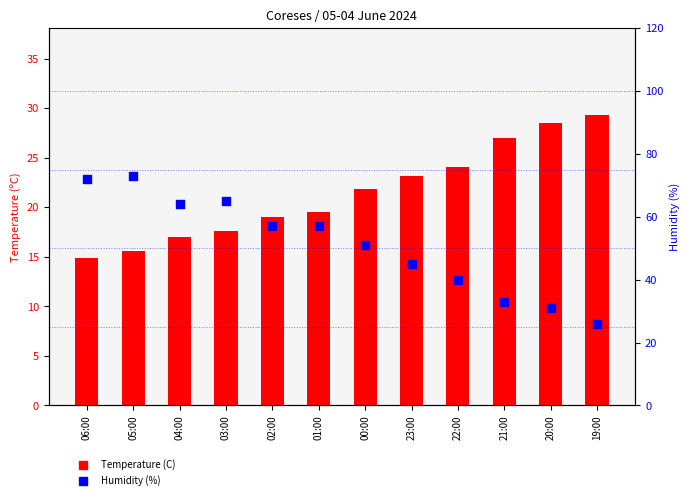

Which series reaches the maximum Y coordinate?

Humidity (%)